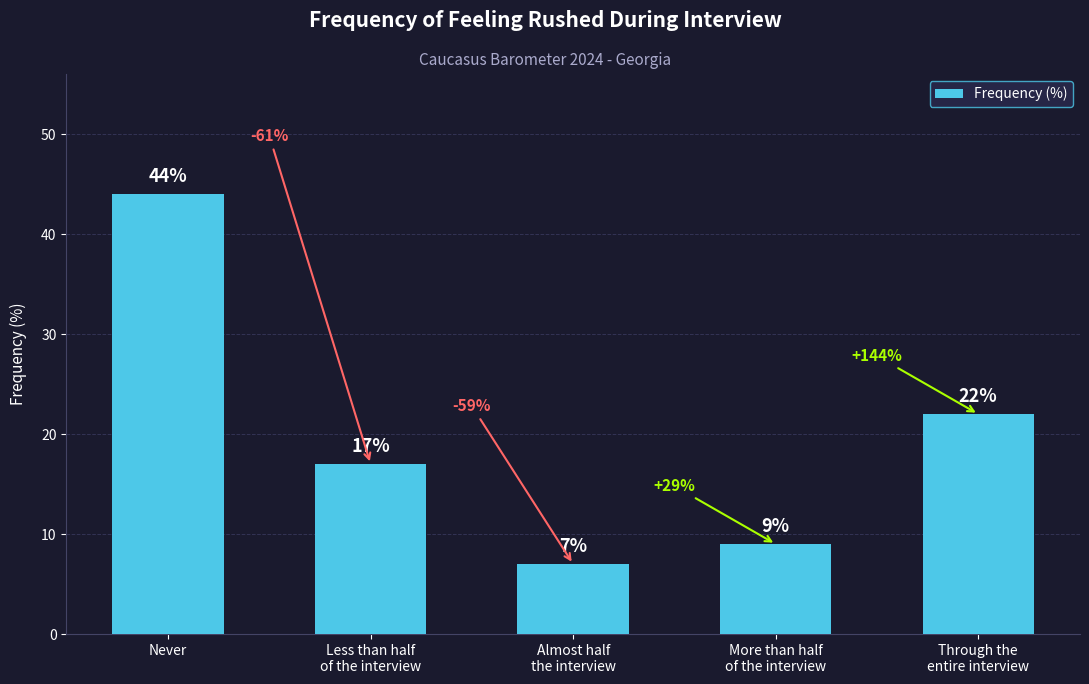

True or false: the data shows 22 at Through the
entire interview.

True